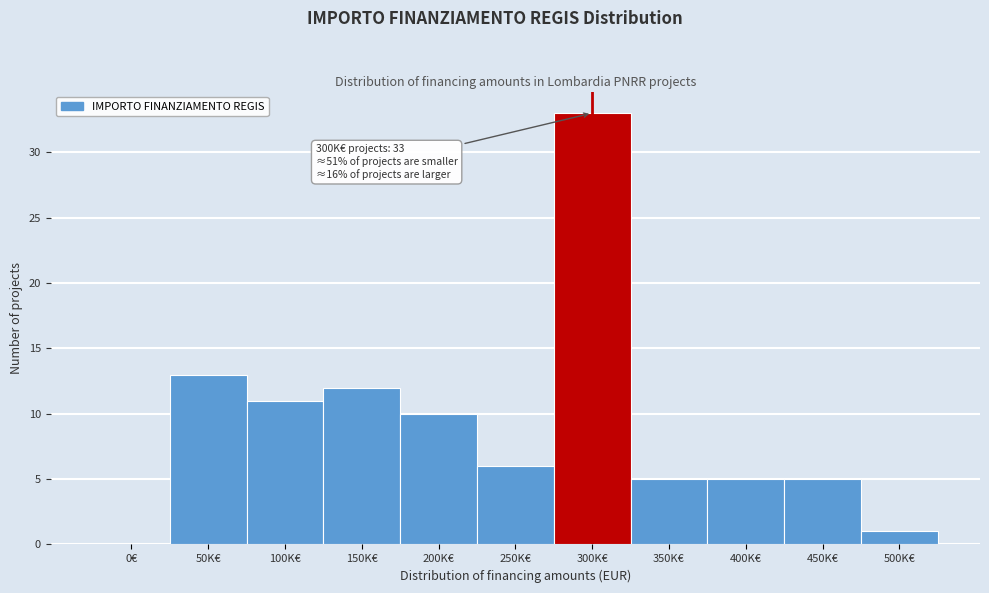

Reading right to left, extract all data points from this chart.

500K€=1	450K€=5	400K€=5	350K€=5	300K€=33	250K€=6	200K€=10	150K€=12	100K€=11	50K€=13	0€=0